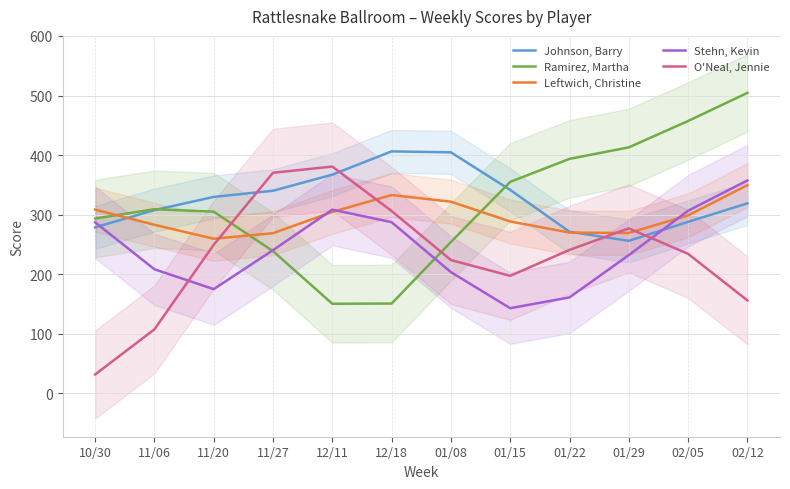

How many intersections are there between Leftwich, Christine and Stehn, Kevin?

3